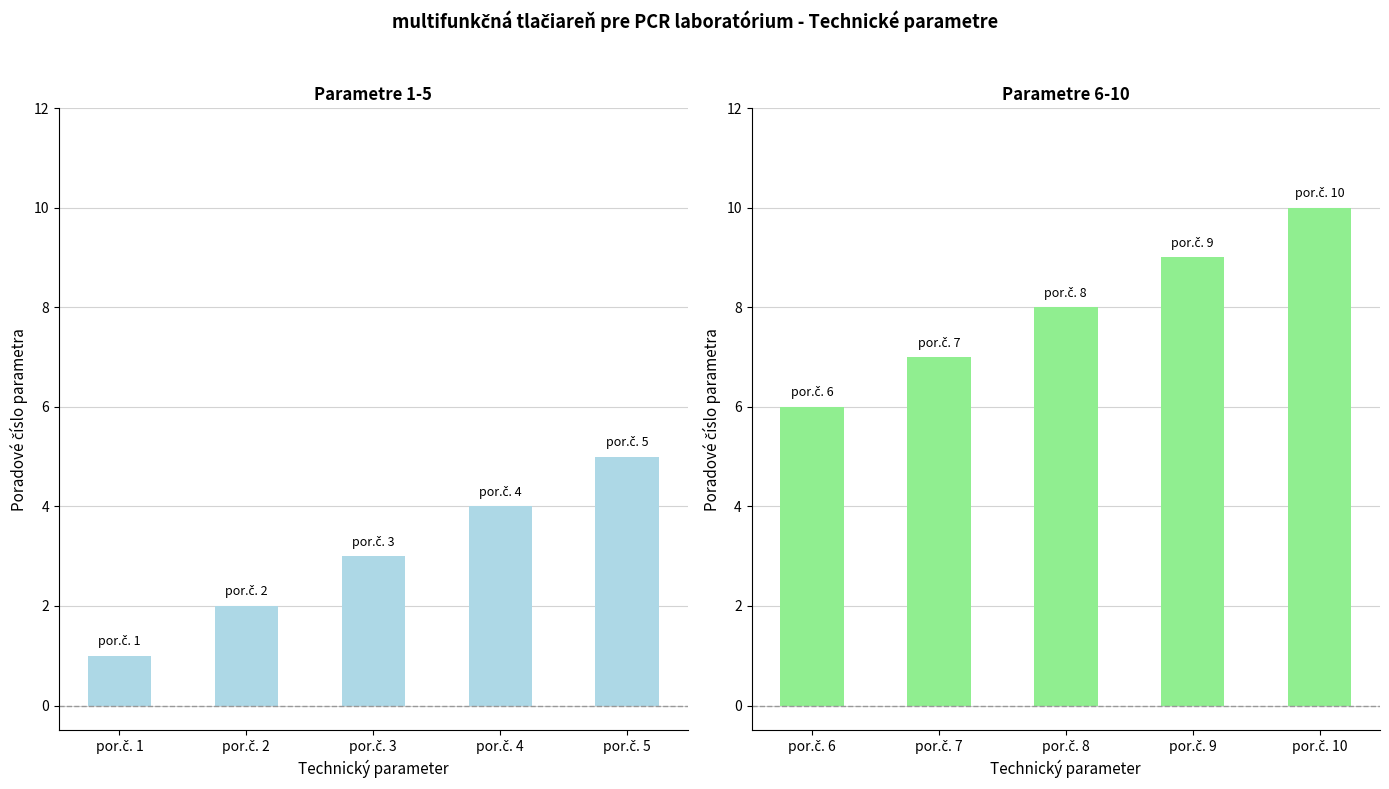

What is the average value of the Sieťové funkcie series?

8